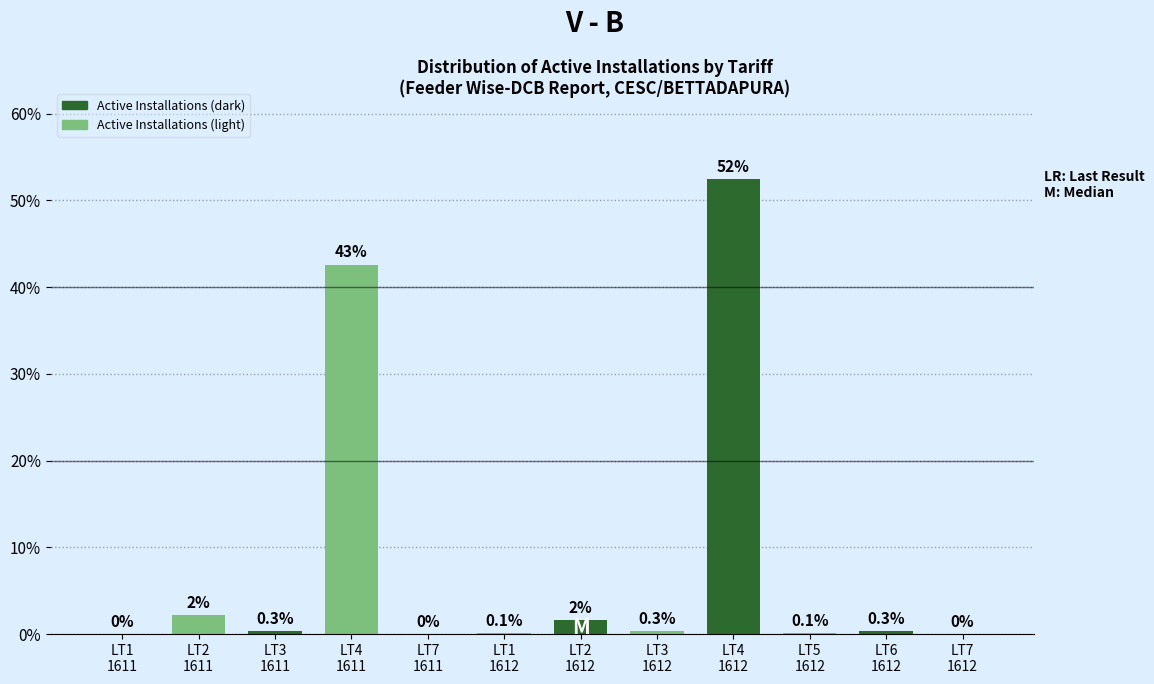

What is the greatest value displayed?

52.5